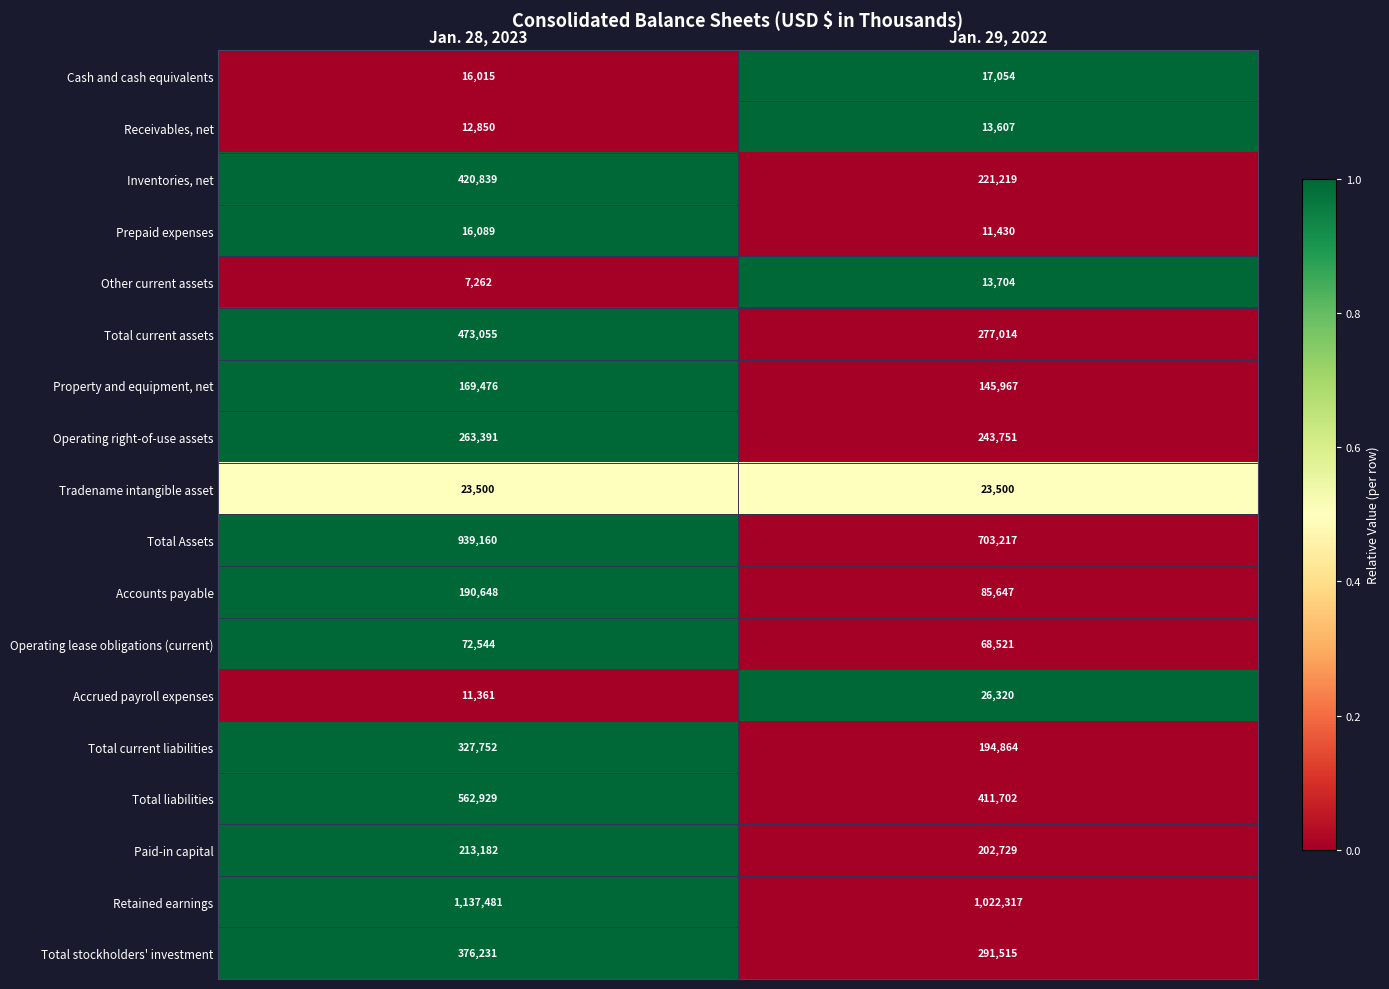

Which series has the largest total across all categories?

Retained earnings